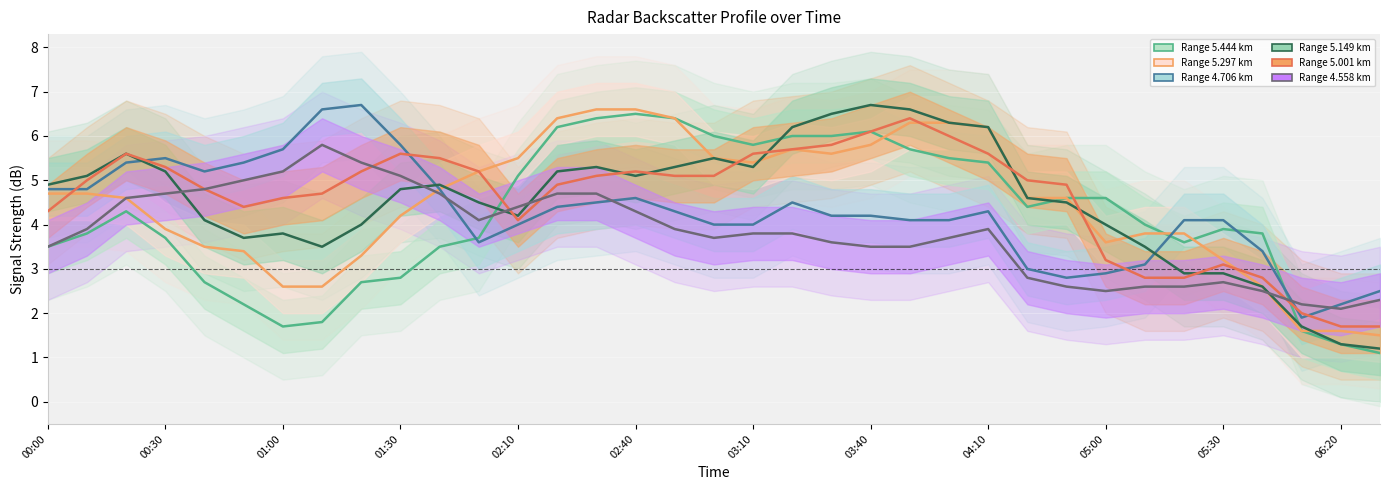

Rank the series at 2019/12/26 01:50 from highest to lowest value.

5.297, 5.001, 5.149, 4.558, 5.444, 4.706